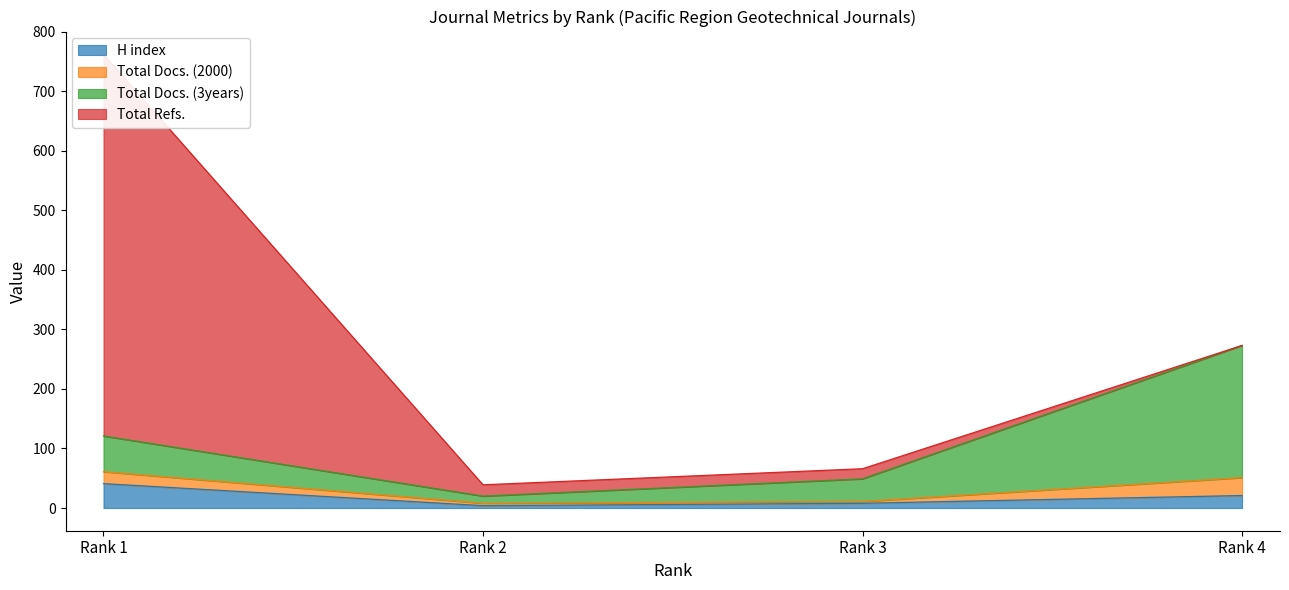

True or false: H index has more than 1 interior local peaks.

False